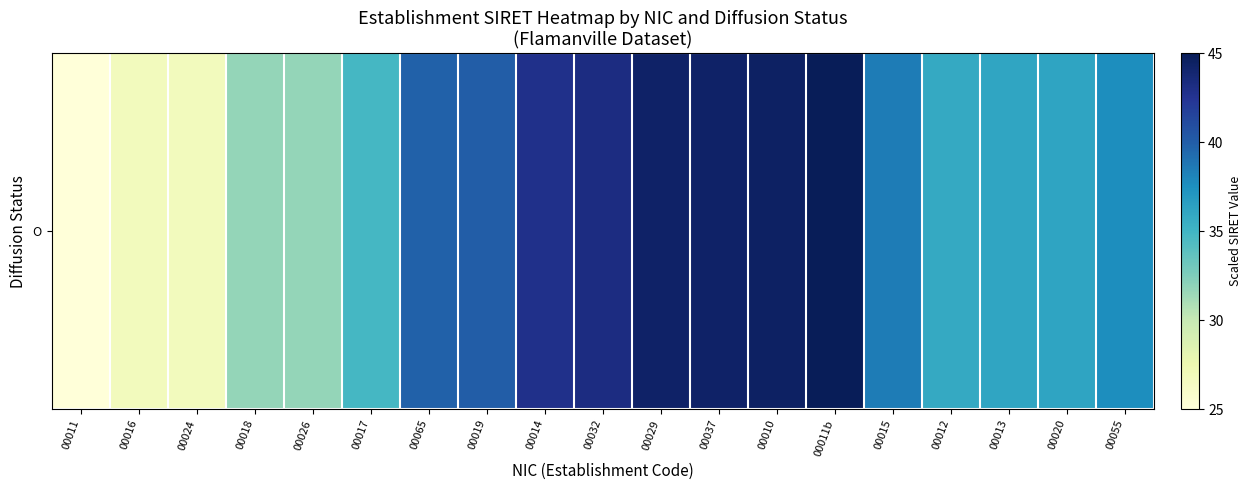

True or false: the data shows 40.0 at 00019.

True